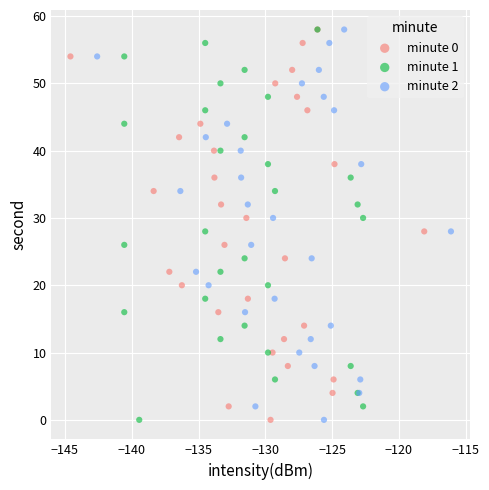

What are all the series names shown in the legend?

minute 0, minute 1, minute 2